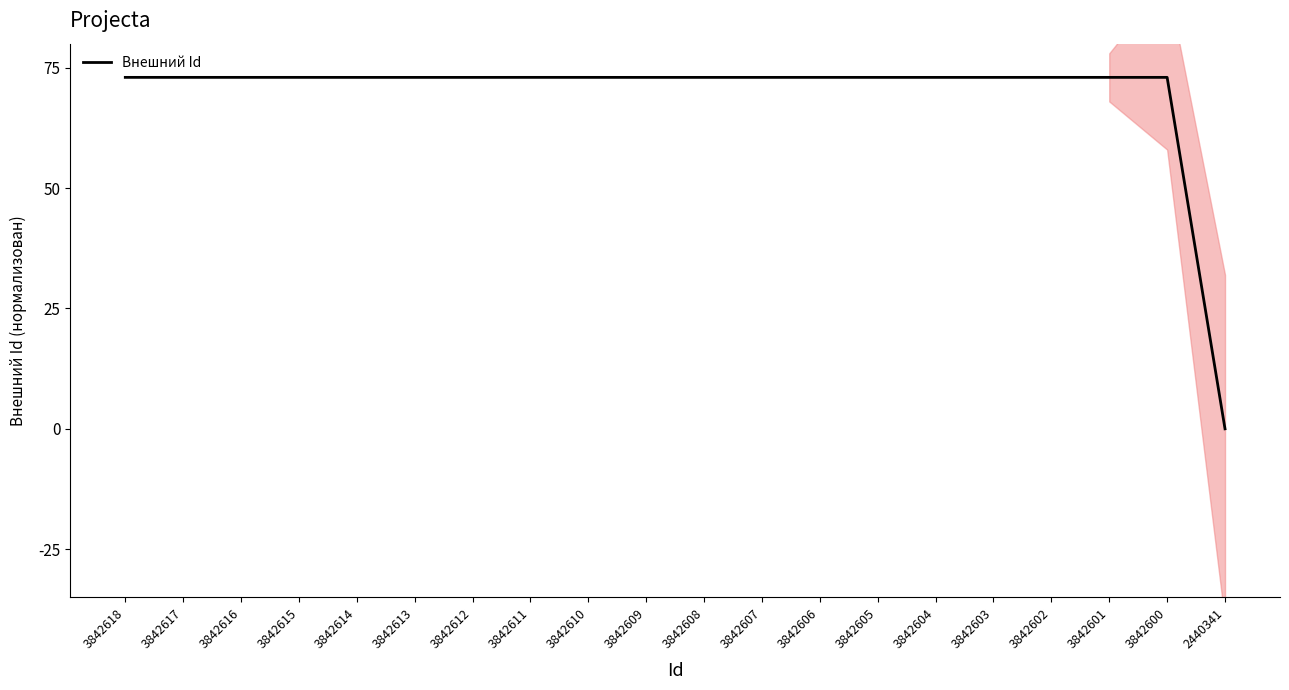

How many interior local peaks (higher than both neighbors) does the data have?

8